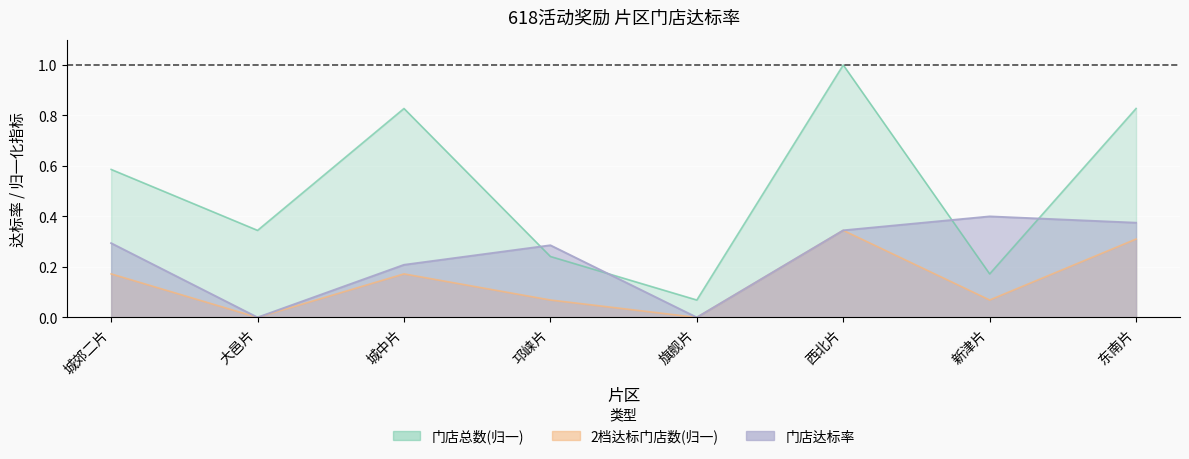

What is the greatest value displayed?

1.0